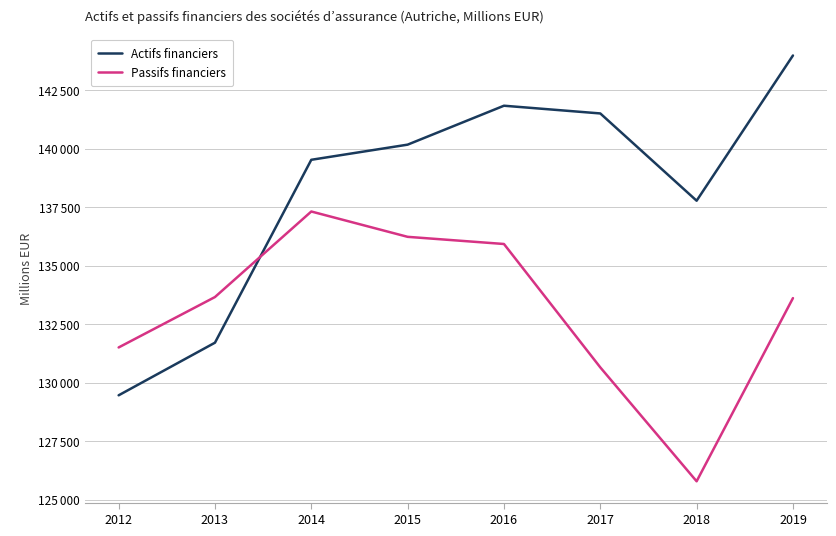

The Passifs financiers series shows 130650 at 2017. True or false?

True